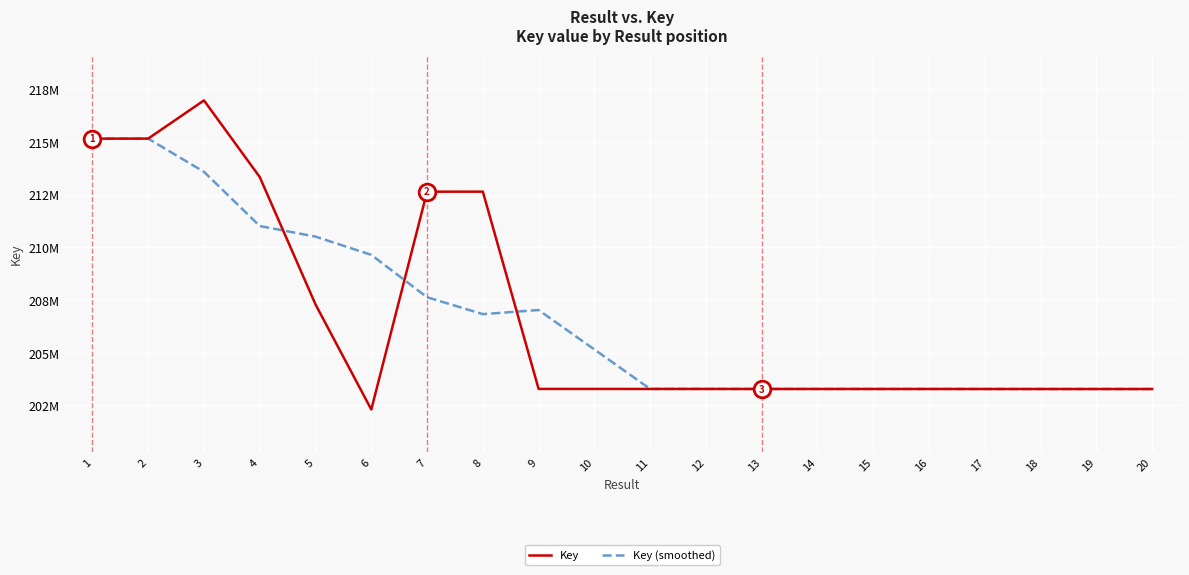

Read the Key value at 2.

215156020.0